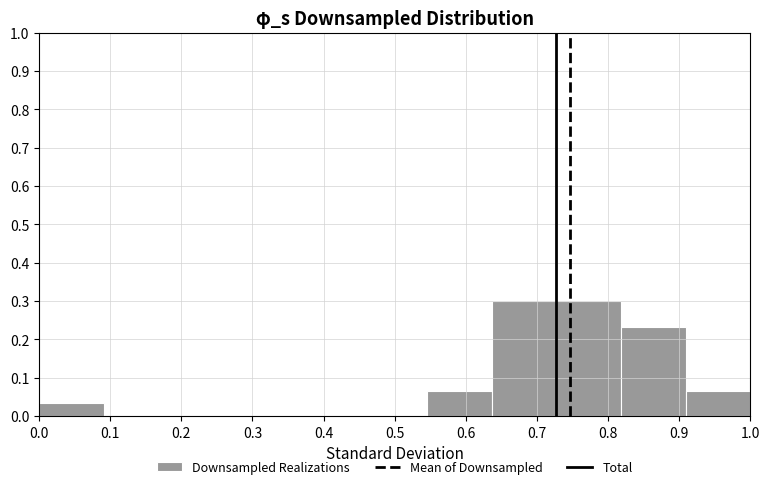

How tall is the bar that spans 0.91 to 1.00 on the x-axis? Neither the bar edges nor the heights are printed on the chart, so give them approximately, as read against the axes.

0.07